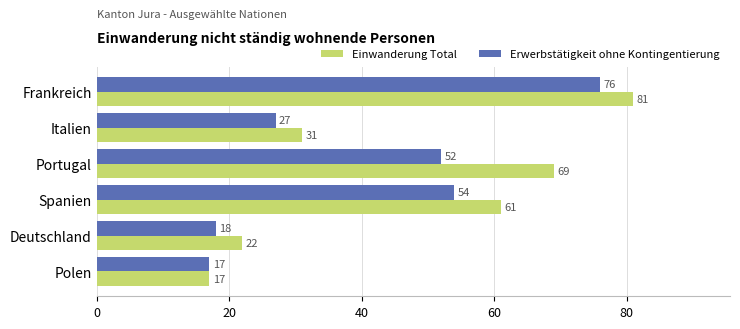

Count the number of categories in the chart.

6